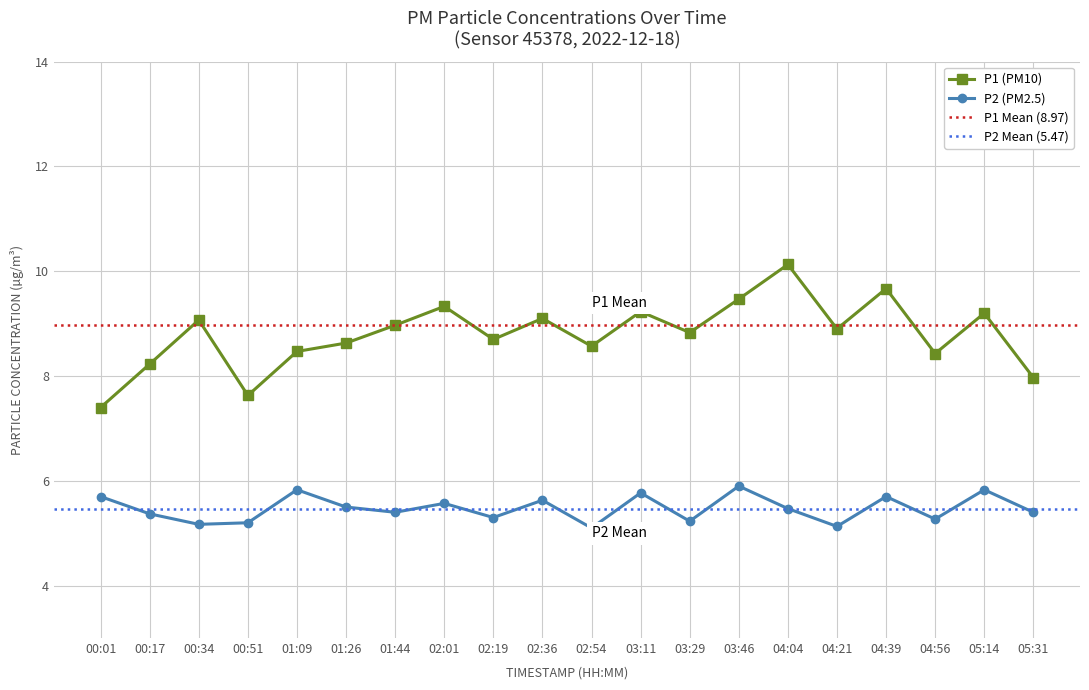

List the series in order of their peak value, highest first.

P1, P2